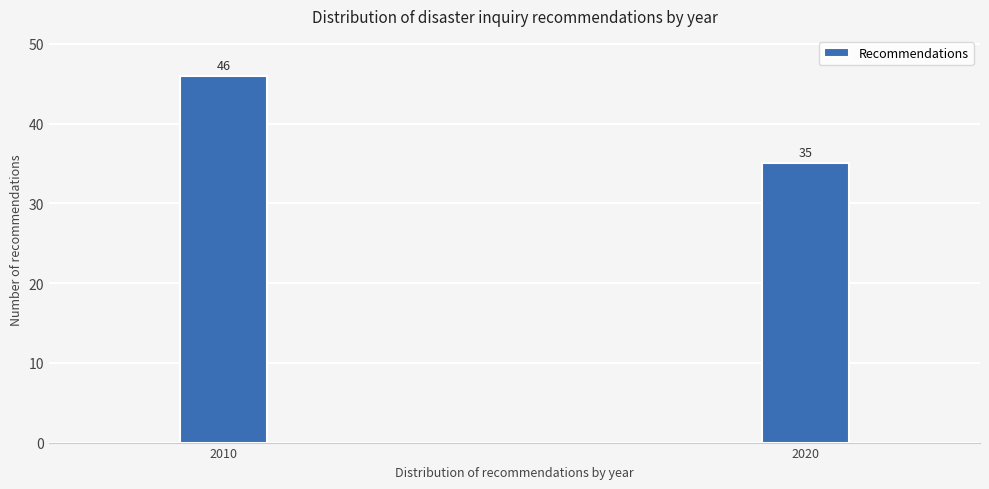

Reading left to right, what are all the values shown in this chart?

46	35